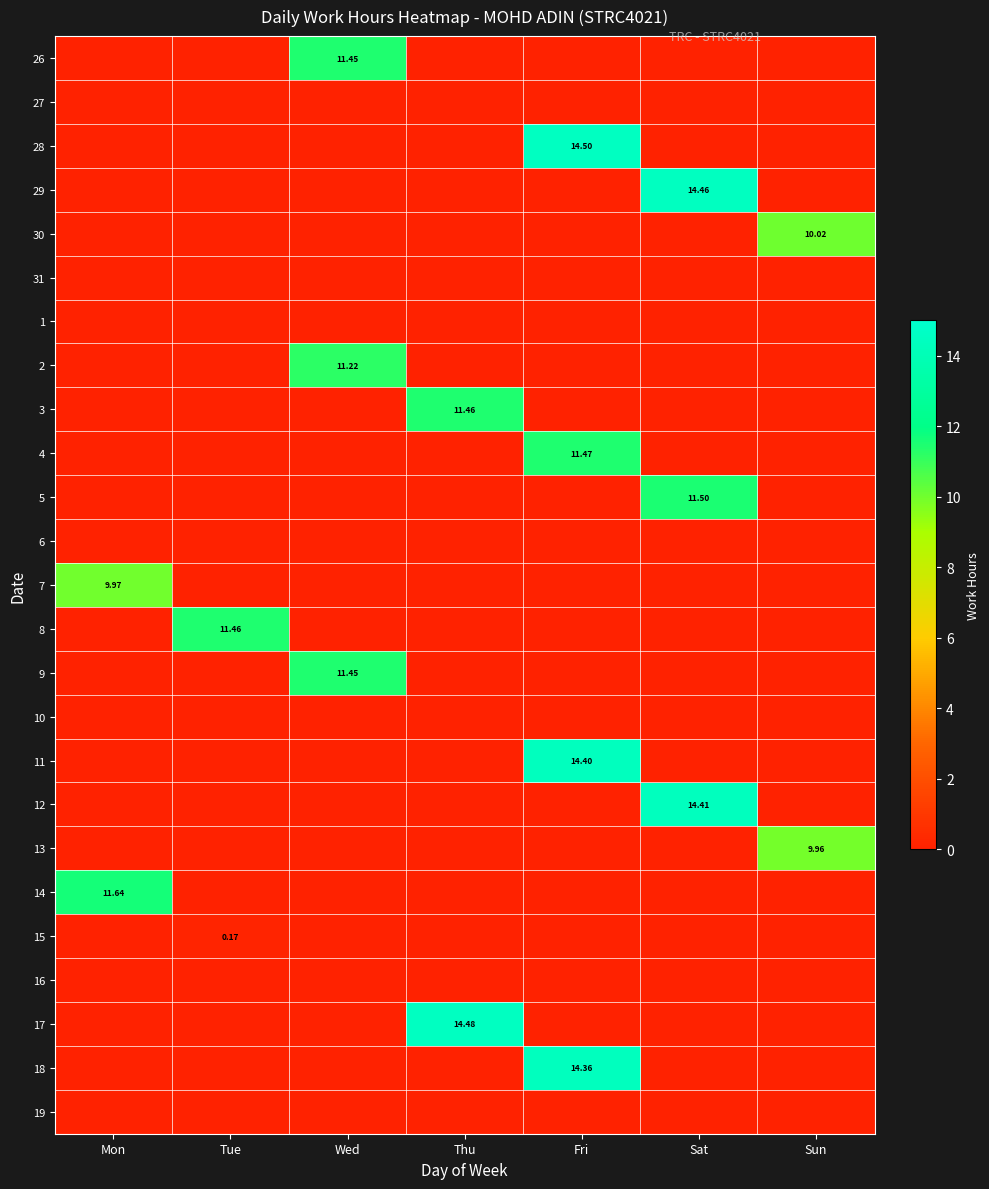

Count the number of categories in the chart.

7